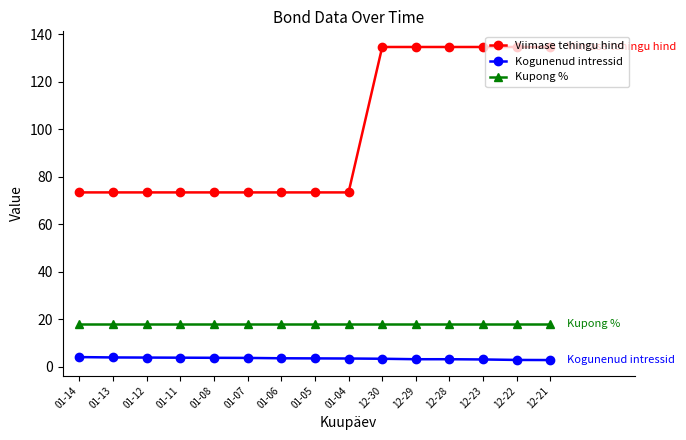

True or false: Kogunenud intressid has a value of 4.0 at 01-14.

True